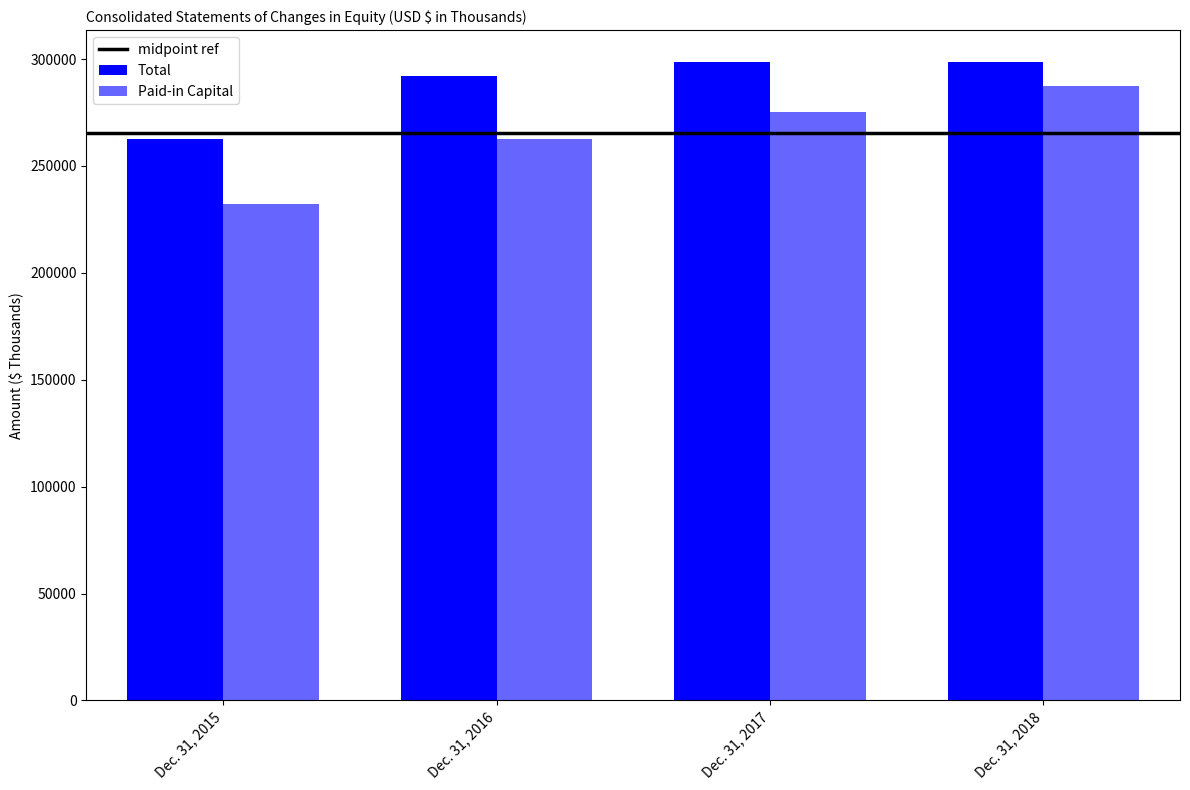

How many values in the Total series are below 298502?

2